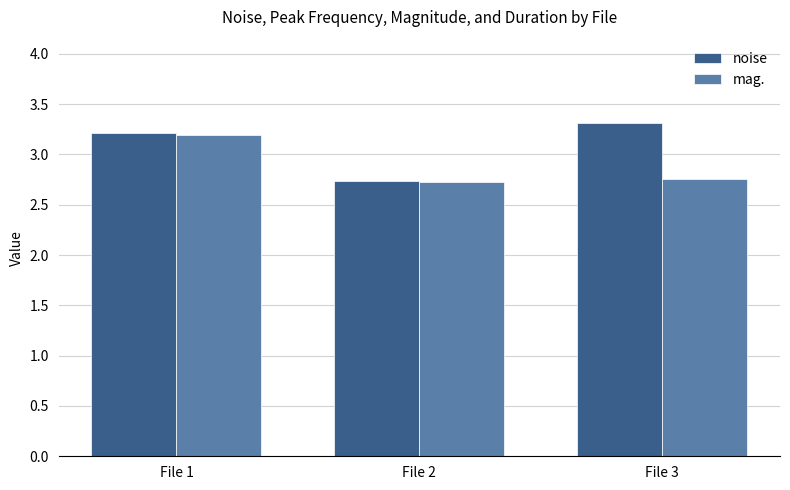

Rank the series at File 3 from highest to lowest value.

noise, mag.